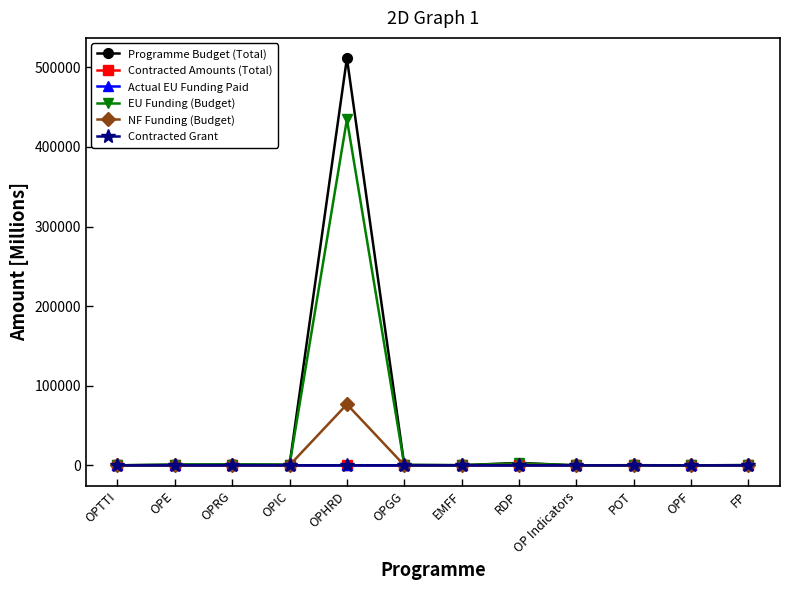

What is the sum of all EU Funding (Budget) values?

440828.8